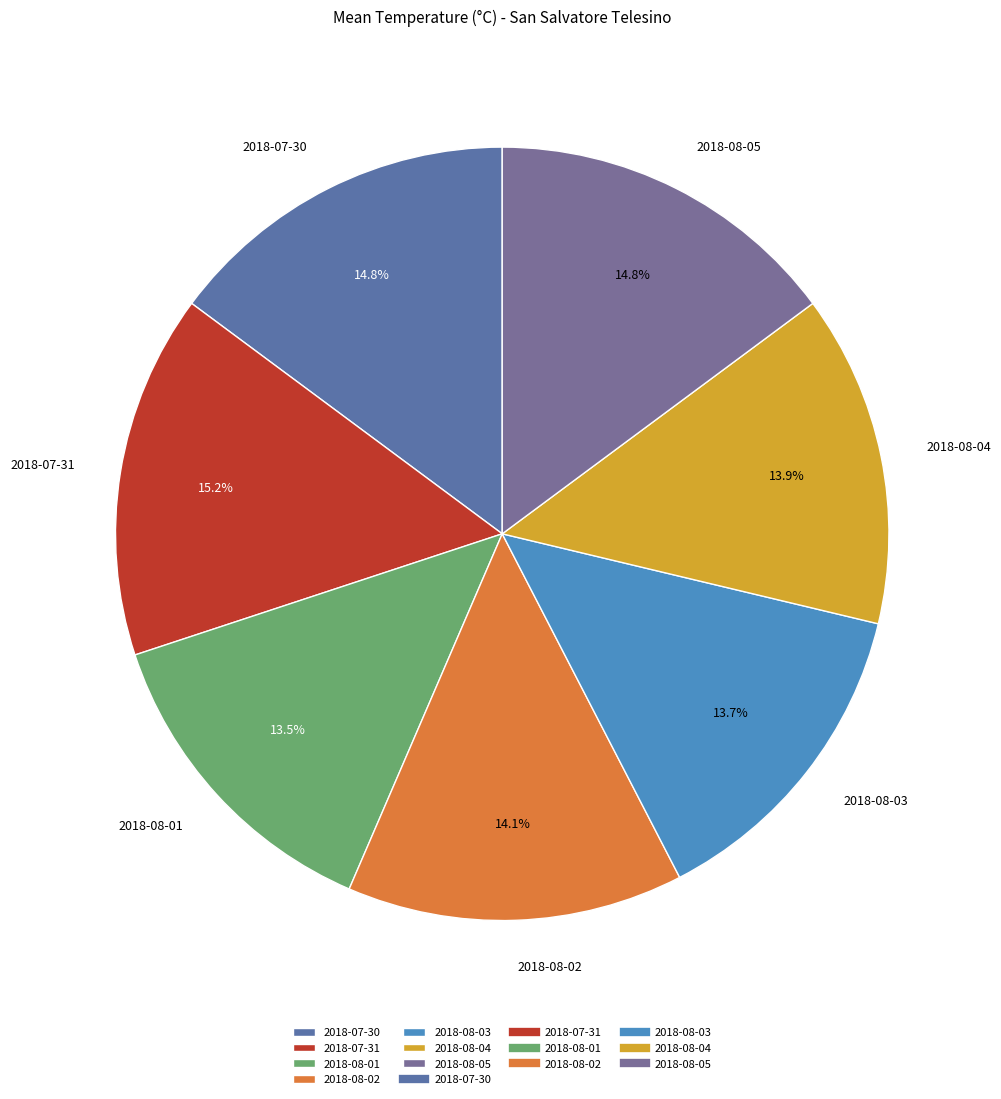

True or false: 2018-07-31 accounts for 9% of the total.

False